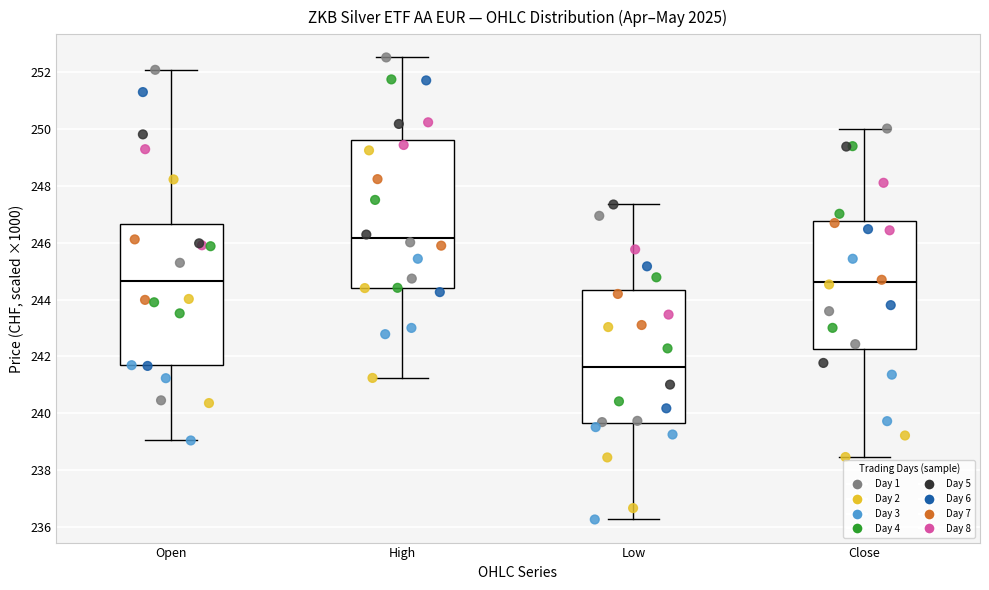

Where does the lower whisker of the box for Open end on the y-axis? The values are not printed on the chart, so give them approximately, as read against the axis.

239.0